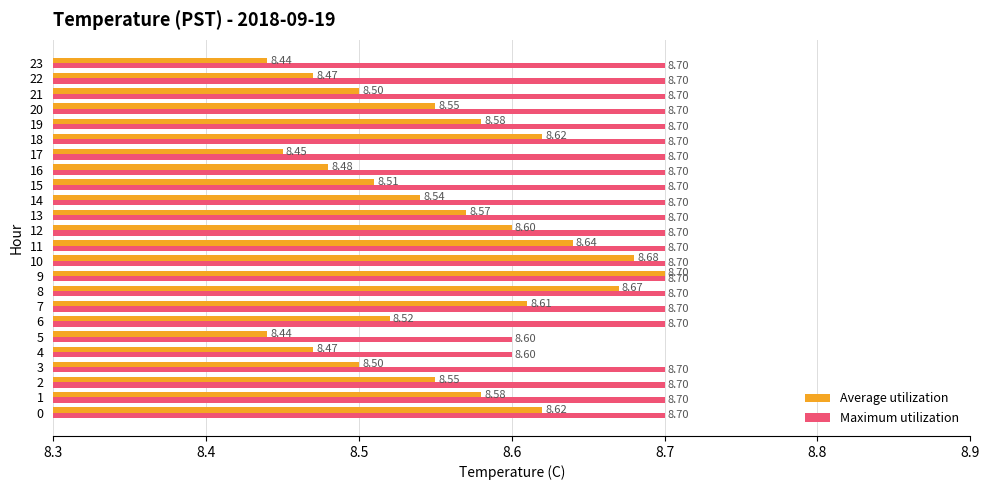

Rank the series at 22 from highest to lowest value.

Maximum utilization, Average utilization